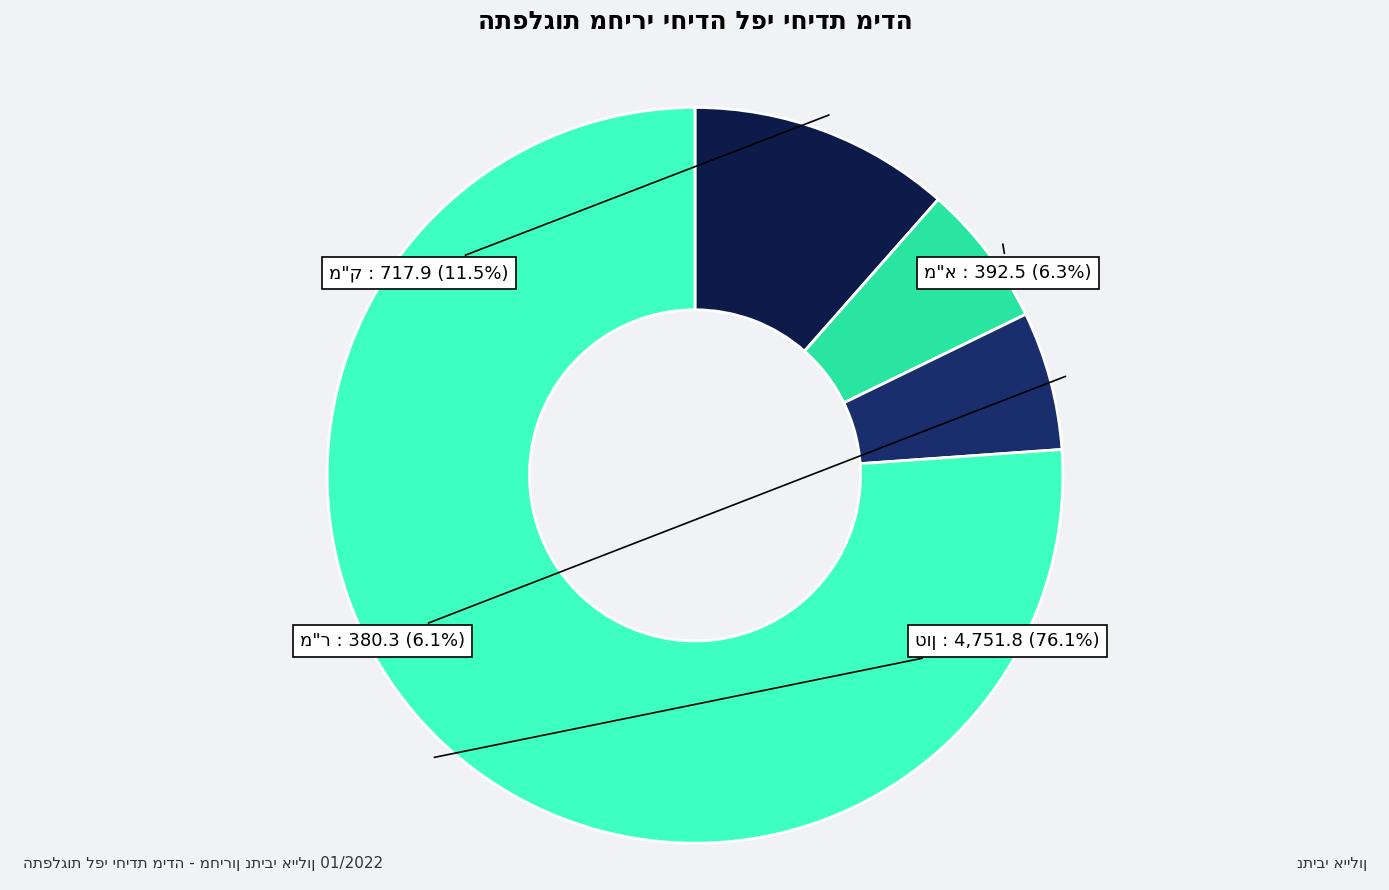

Is there any slice that represents more than half of the pie?

Yes